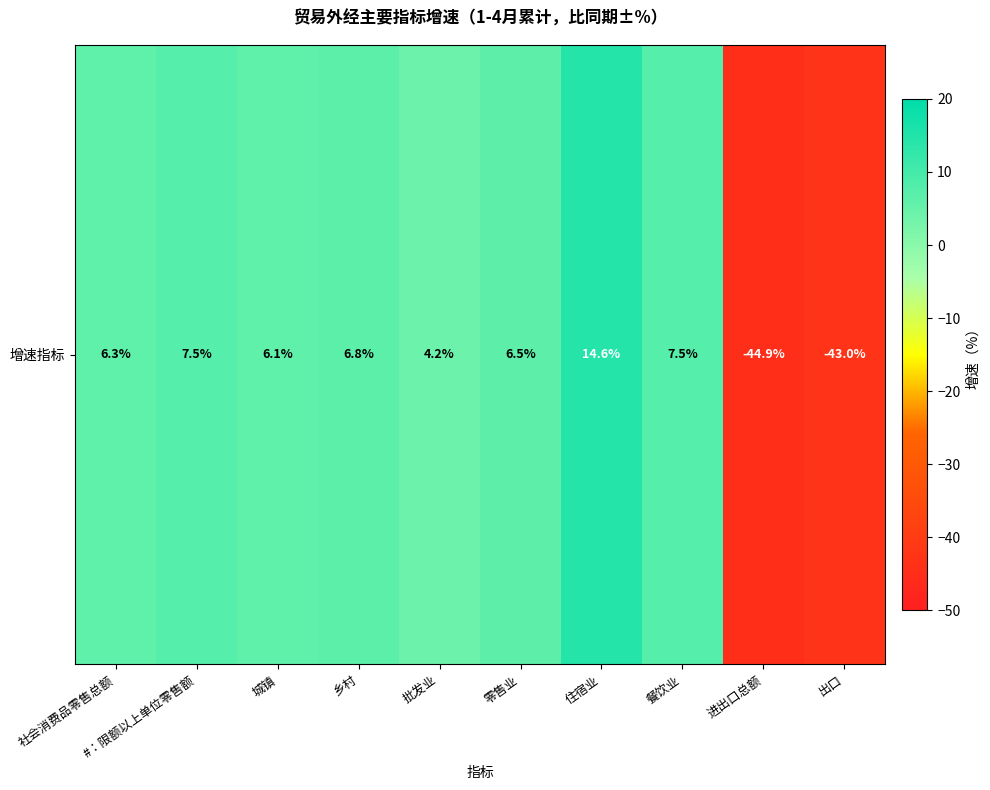

What value does the data have at 餐饮业?

7.5